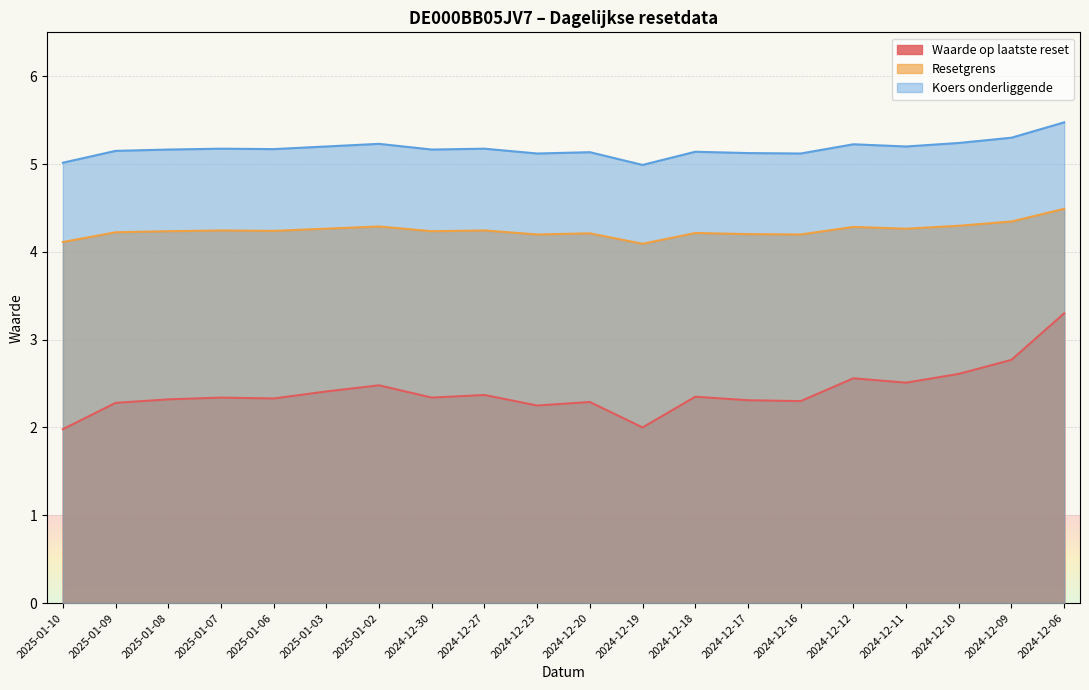

What is the smallest value displayed?

2.0